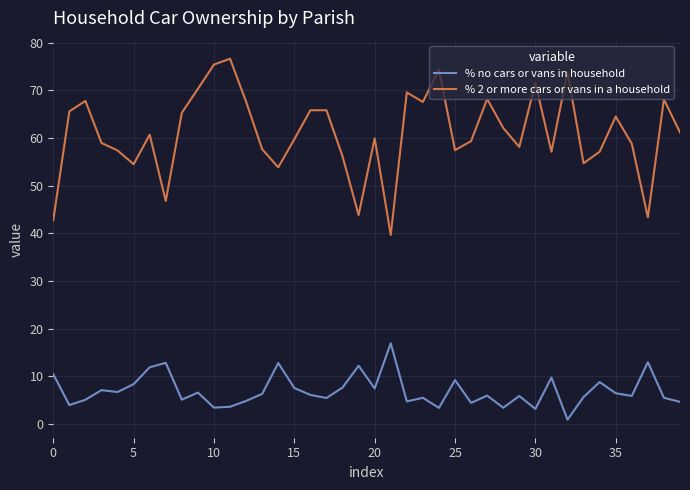

True or false: % 2 or more cars or vans in a household and % no cars or vans in household cross at least once.

False